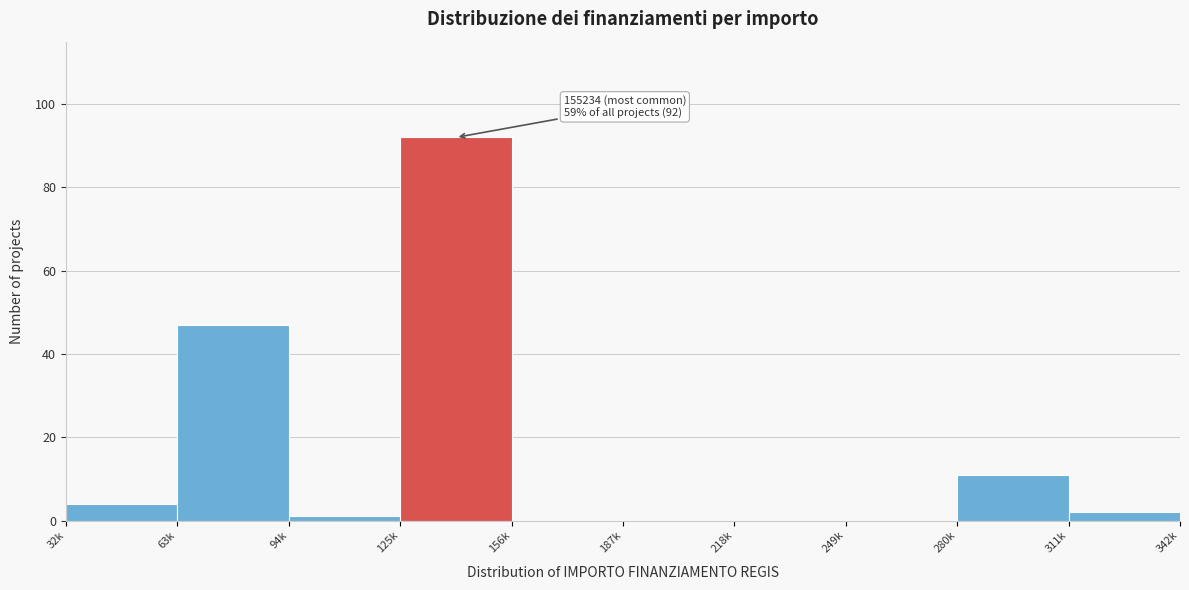

Reading left to right, extract all data points from this chart.

32k=4	63k=47	94k=1	125k=92	156k=0	187k=0	218k=0	249k=0	280k=11	311k=2